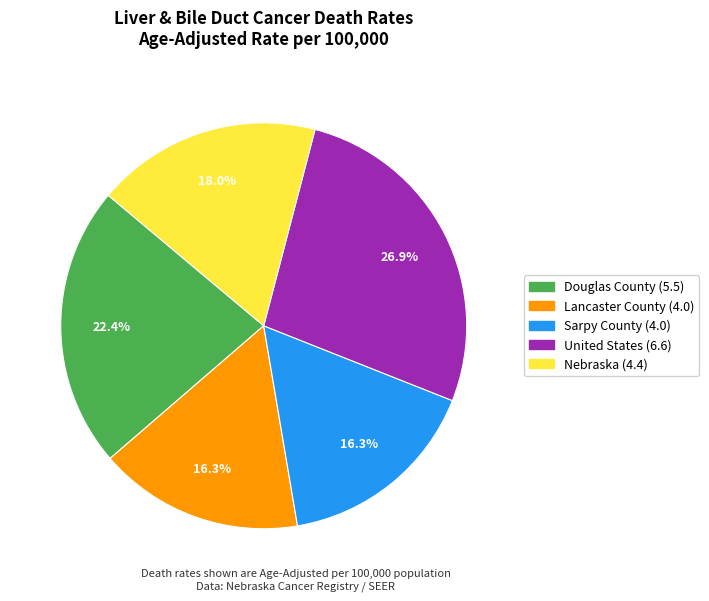

Does Lancaster County account for over 50% of the chart?

No